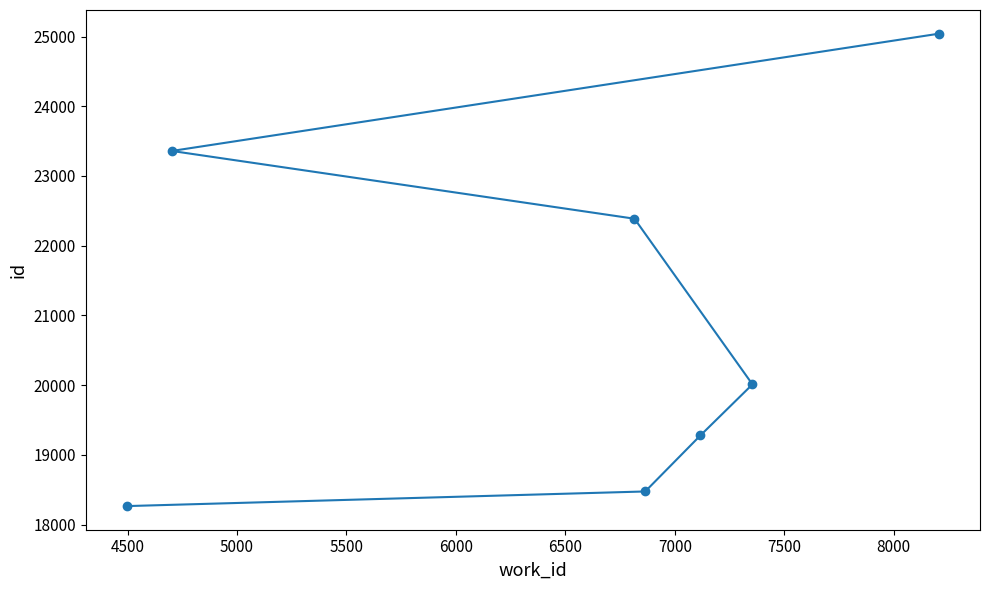

What is the difference between the maximum and minimum values?

6777